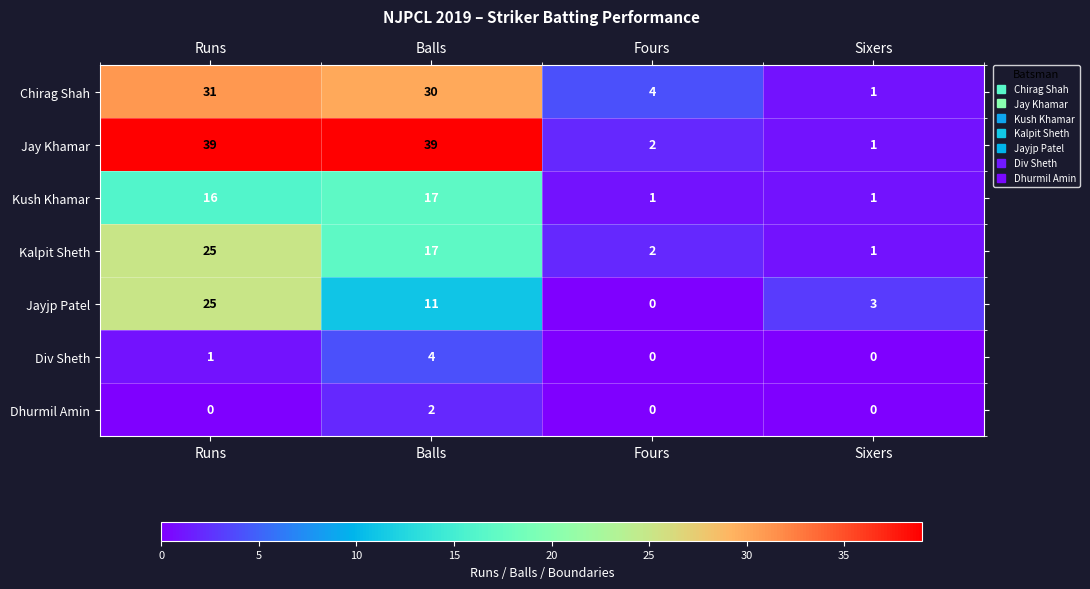

What is the sum of all Kush Khamar values?

35